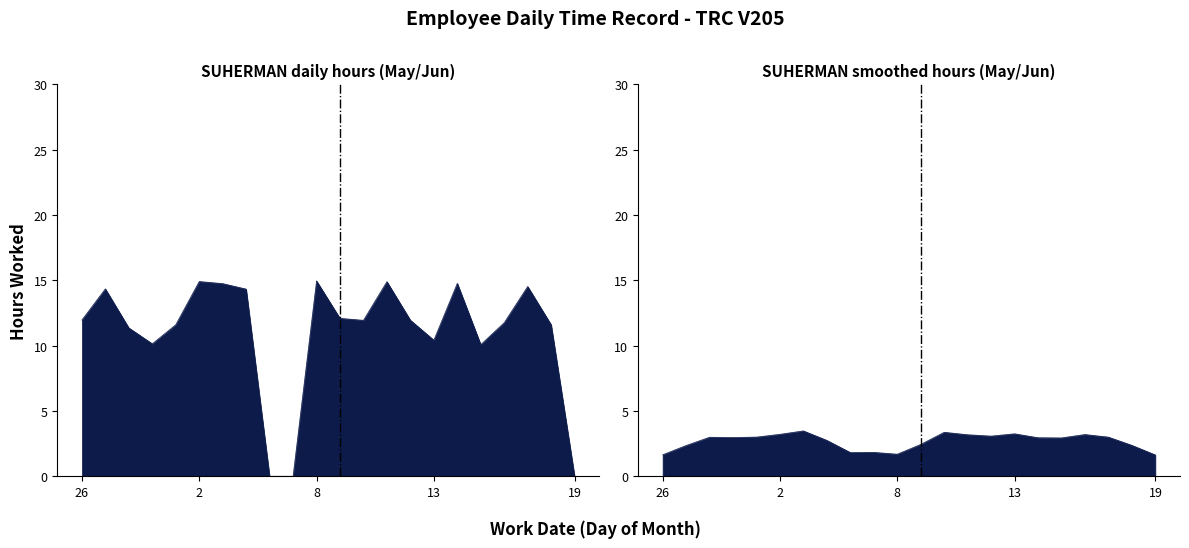

Rank the categories by value from highest to lowest.

8, 2, 11, 14, 3, 17, 28, 4, 9, 26, 12, 10, 16, 31, 18, 29, 13, 30, 15, 5, 6, 19